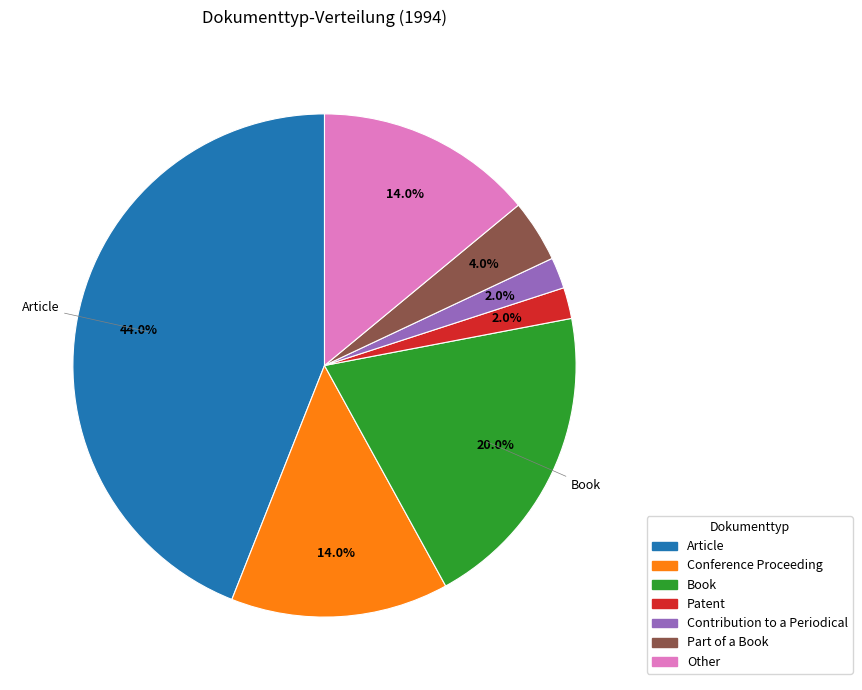

How many slices are in this pie chart?

7